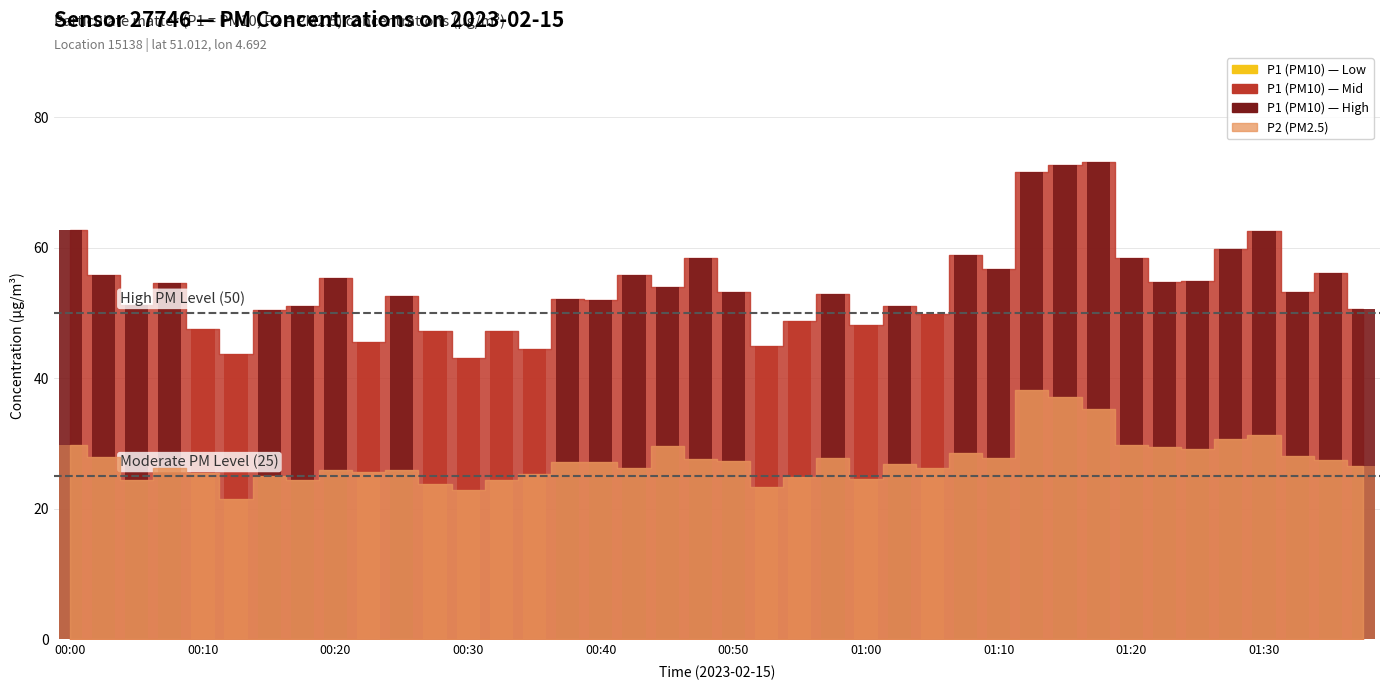

Which series has the largest range (max minus min)?

P1